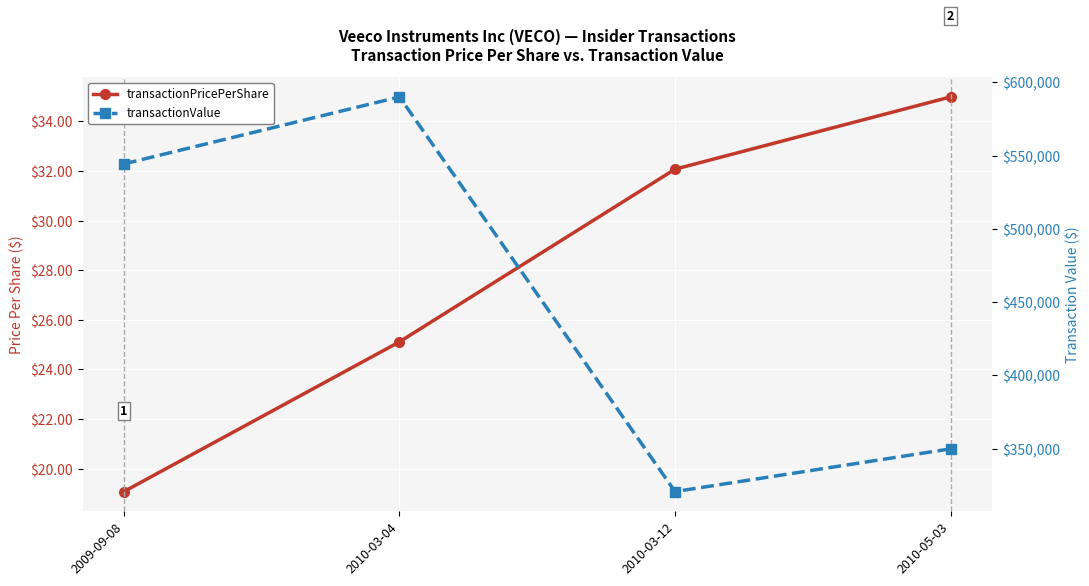

At 2010-03-04, list the series in order from smallest to largest.

transactionPricePerShare, transactionValue